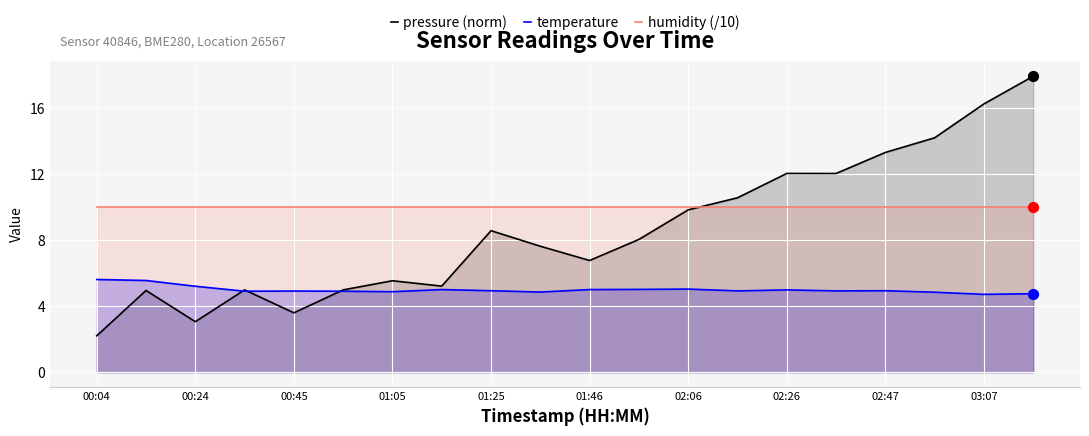

Which series has the largest total across all categories?

humidity (/10)